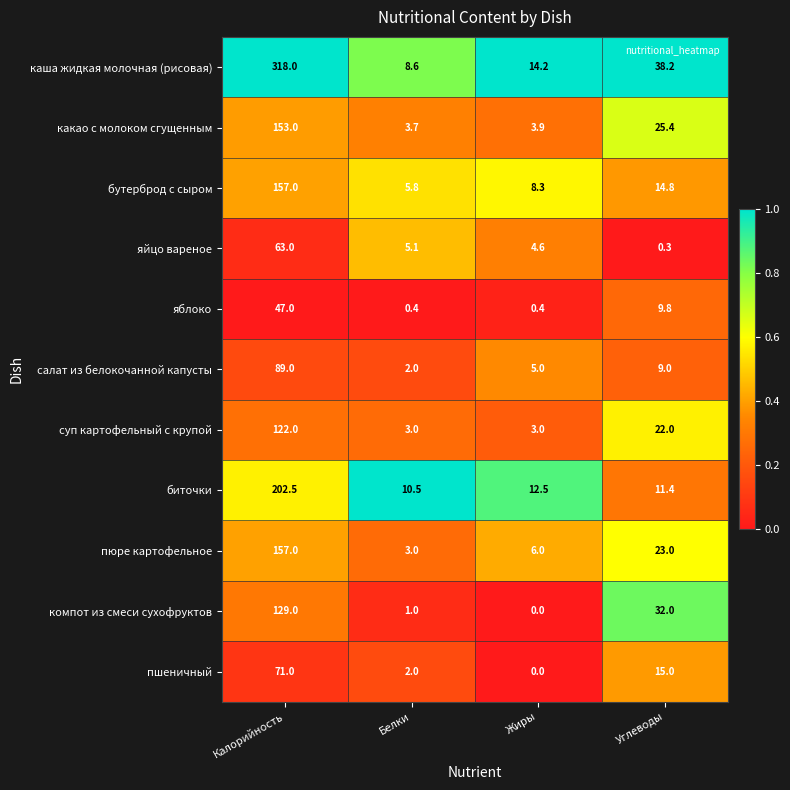

Which series has the largest total across all categories?

каша жидкая молочная (рисовая)